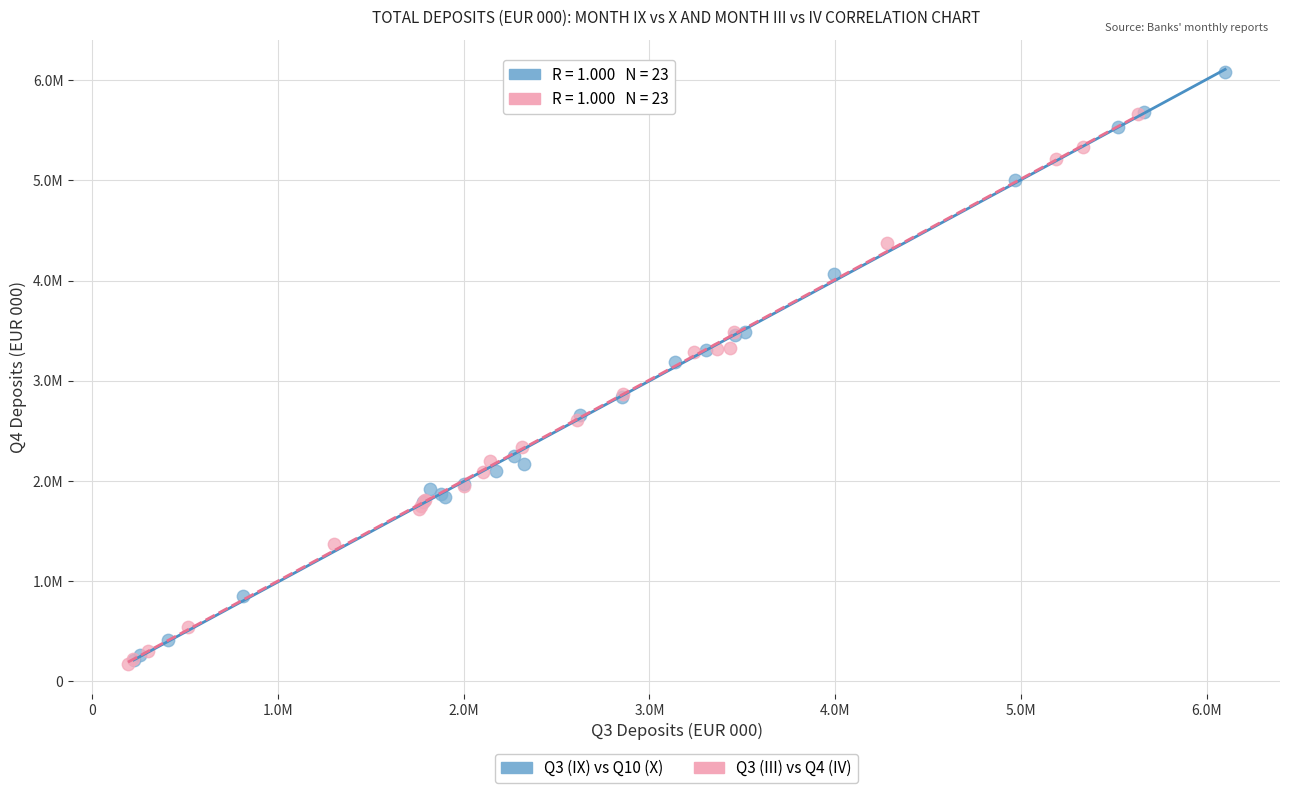

Which series reaches the maximum Y coordinate?

Q3 (IX) vs Q10 (X)